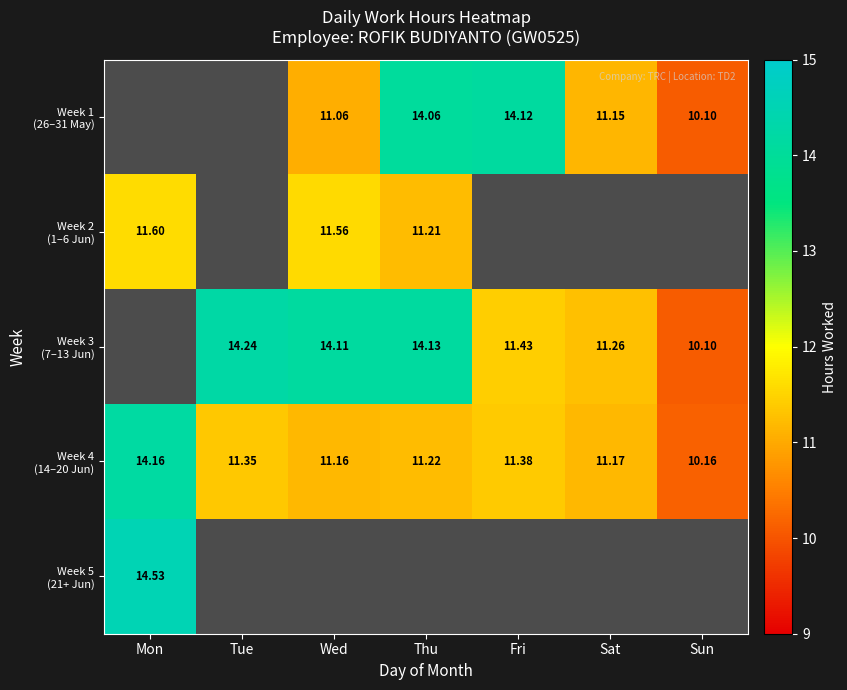

What is the approximate value of Week 4 (14–20 Jun) at Mon?

14.2